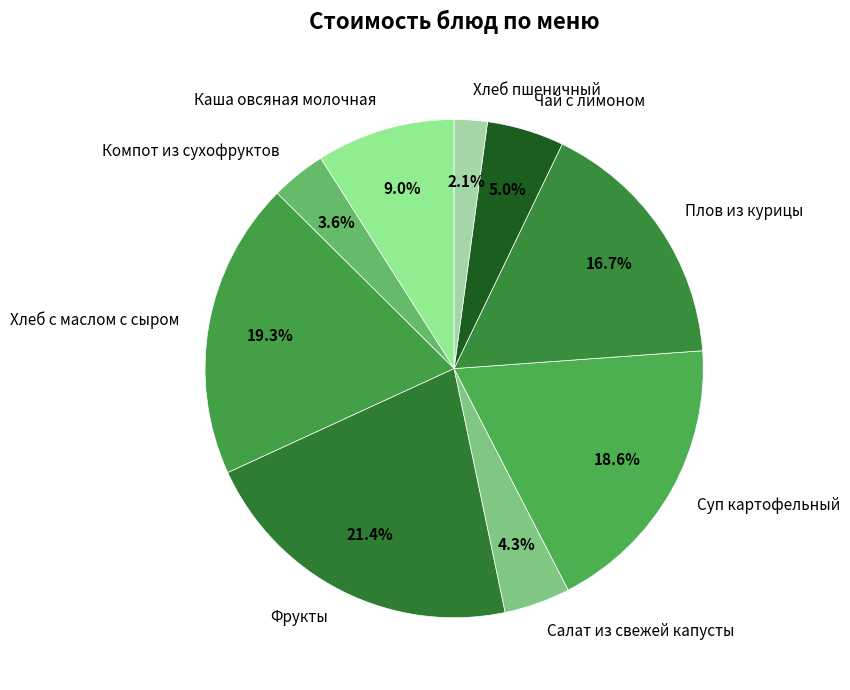

The Суп картофельный slice represents 19% of the pie. True or false?

True